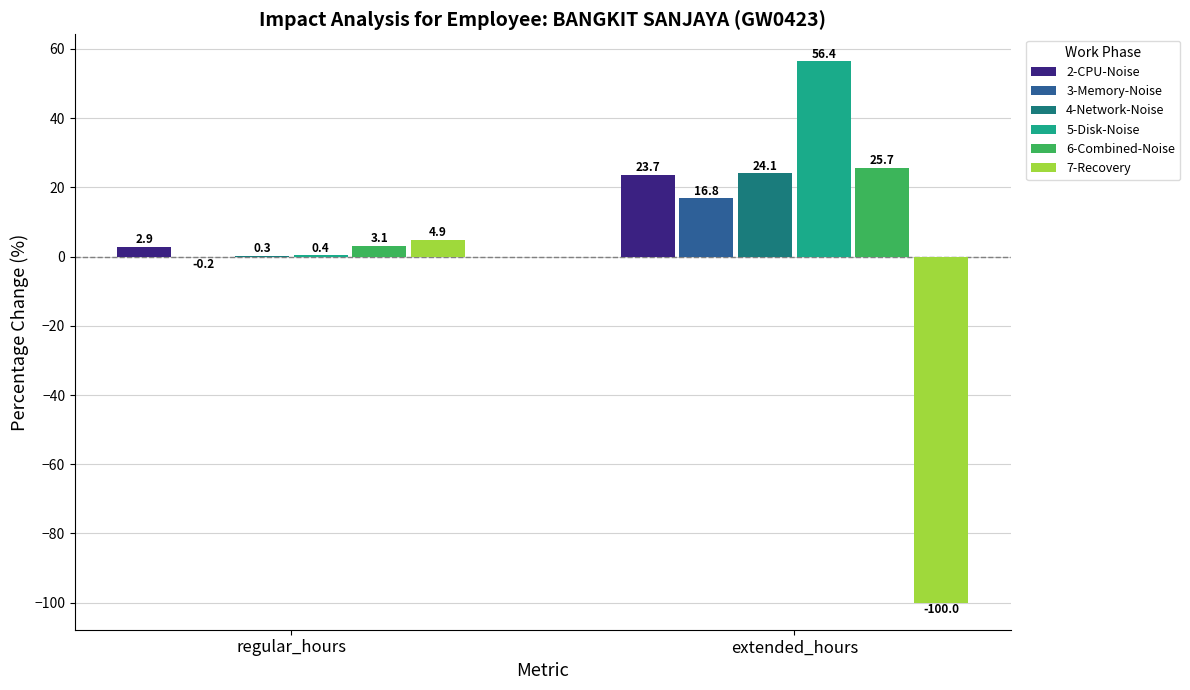

At which label does 7-Recovery first exceed 4?

regular_hours